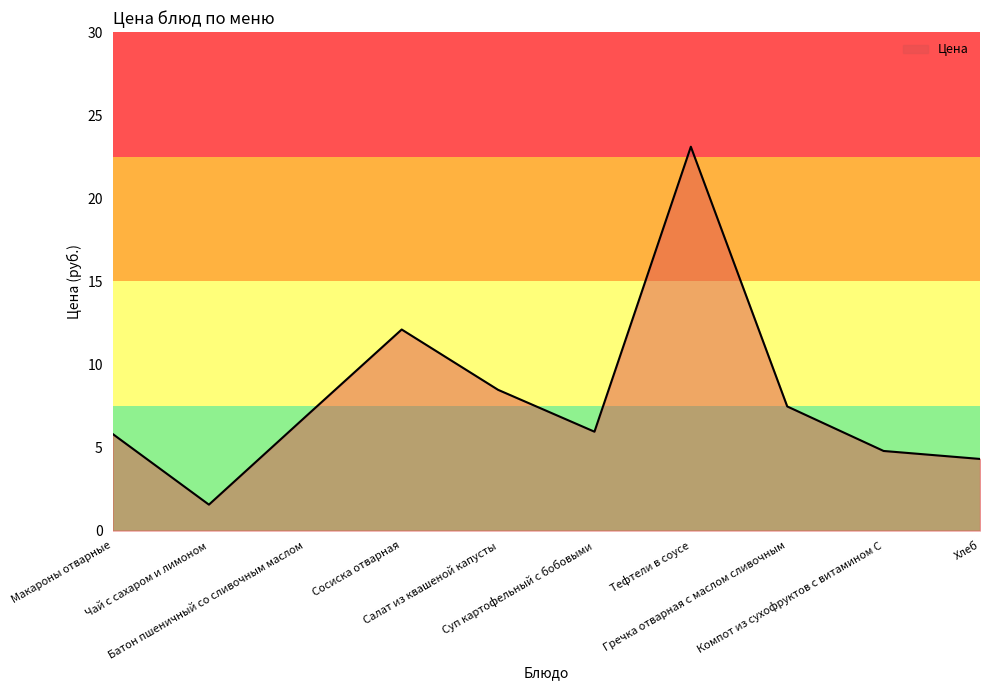

Is it true that the value at Макароны отварные is 5.8?

True